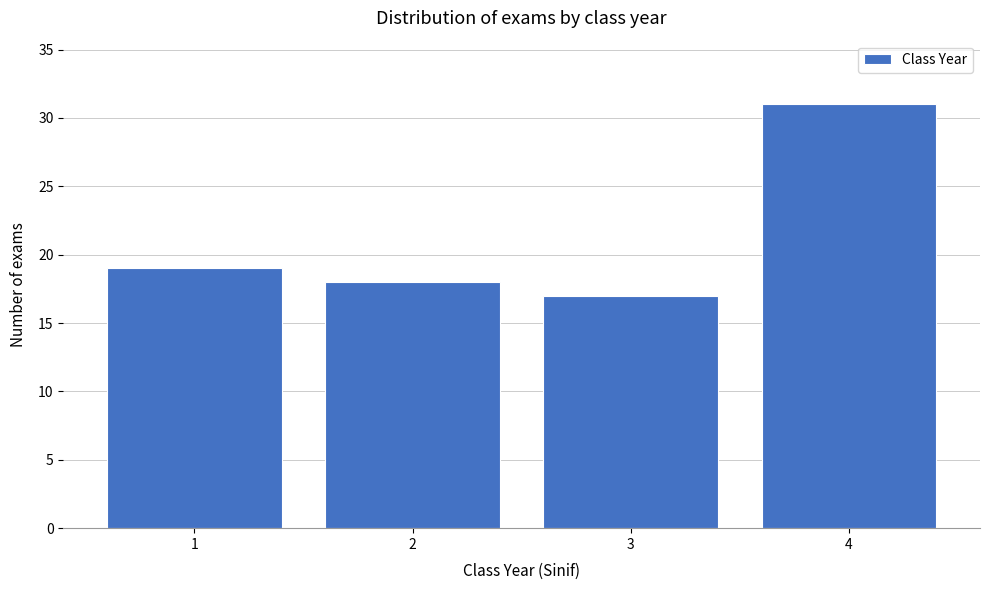

Reading right to left, transcribe all the data shown in this chart.

31	17	18	19